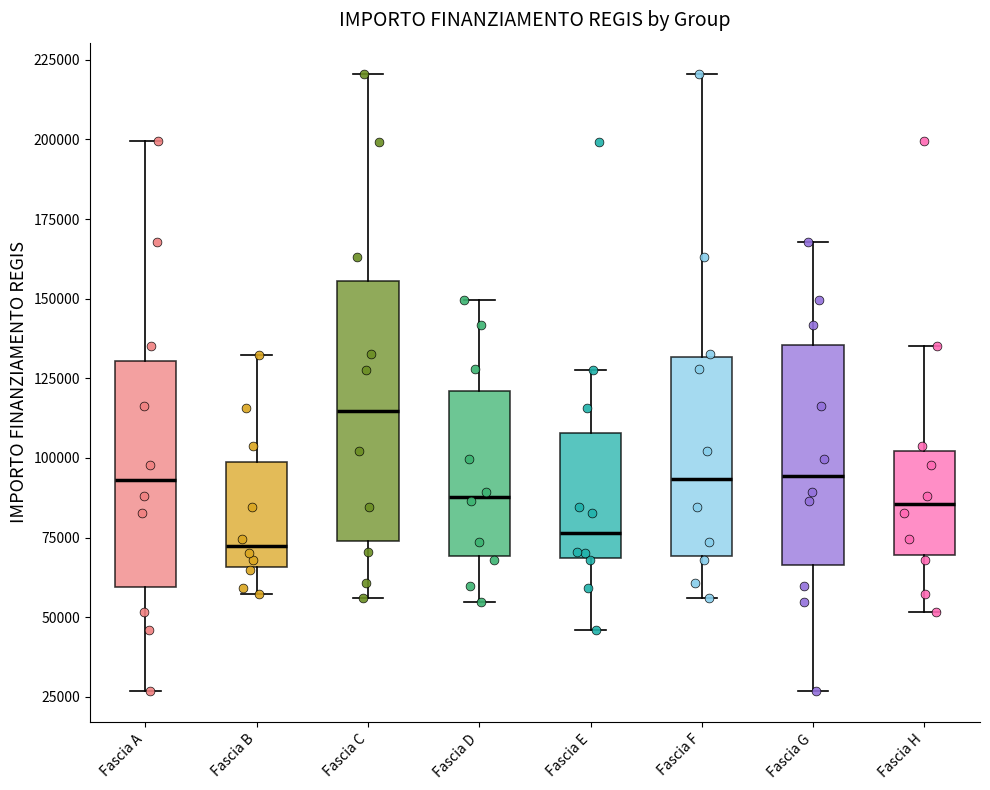

Reading left to right, transcribe this box plot: for each box, give where its median line is, the range the box spans, and where its two whiskers end, as read against the y-axis. The values are not printed on the chart, so give them approximately, as read against the axis.

Fascia A: median 95000, box 60000 to 130000, whiskers 25000 to 200000
Fascia B: median 70000, box 65000 to 100000, whiskers 55000 to 130000
Fascia C: median 115000, box 75000 to 155000, whiskers 55000 to 220000
Fascia D: median 90000, box 70000 to 120000, whiskers 55000 to 150000
Fascia E: median 75000, box 70000 to 110000, whiskers 45000 to 130000
Fascia F: median 95000, box 70000 to 130000, whiskers 55000 to 220000
Fascia G: median 95000, box 65000 to 135000, whiskers 25000 to 170000
Fascia H: median 85000, box 70000 to 100000, whiskers 50000 to 135000